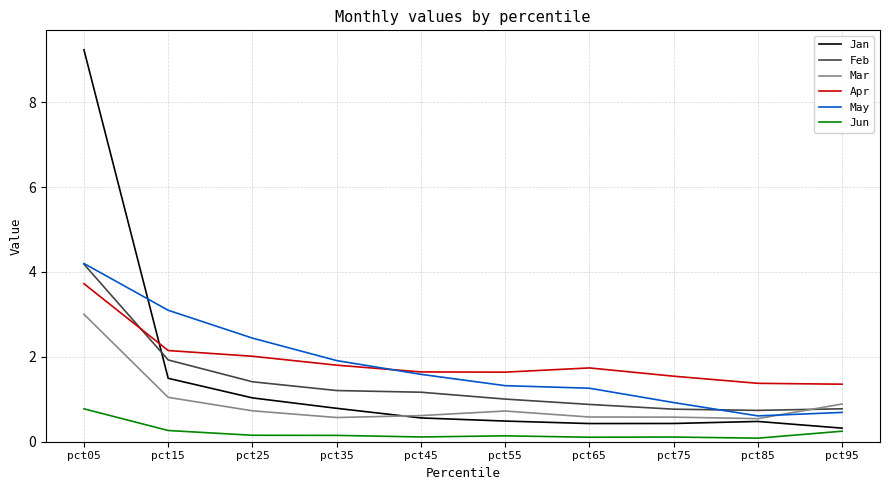

Where is Jan nearest to the value 4?

pct15